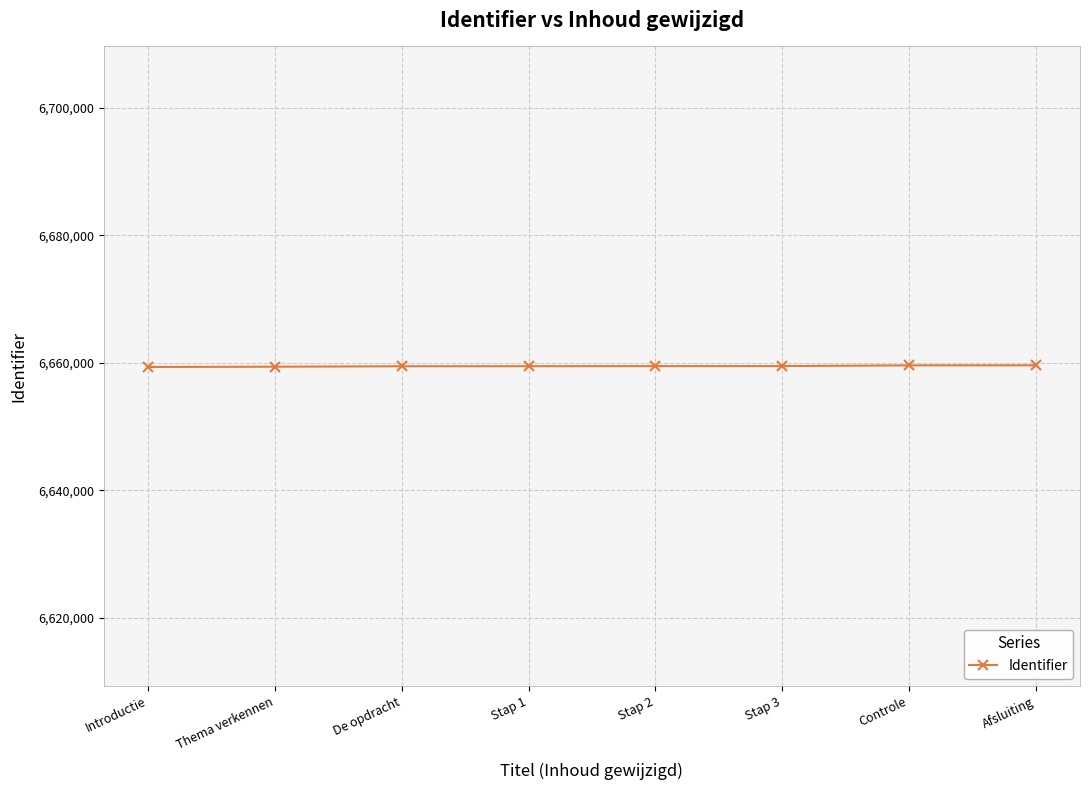

What is the label of the 2nd point from the left?

Thema verkennen